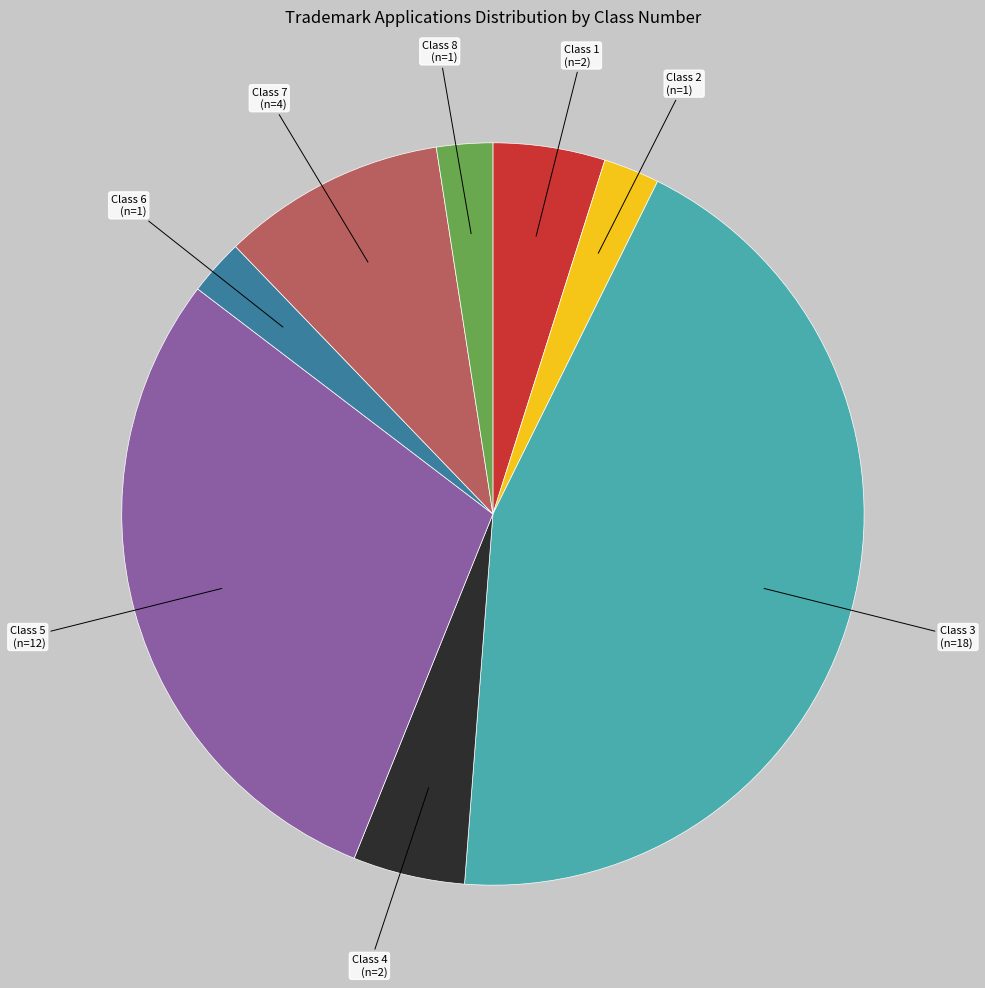

Approximately how many times larger is the value at Class 1 compared to Class 8?

2.0